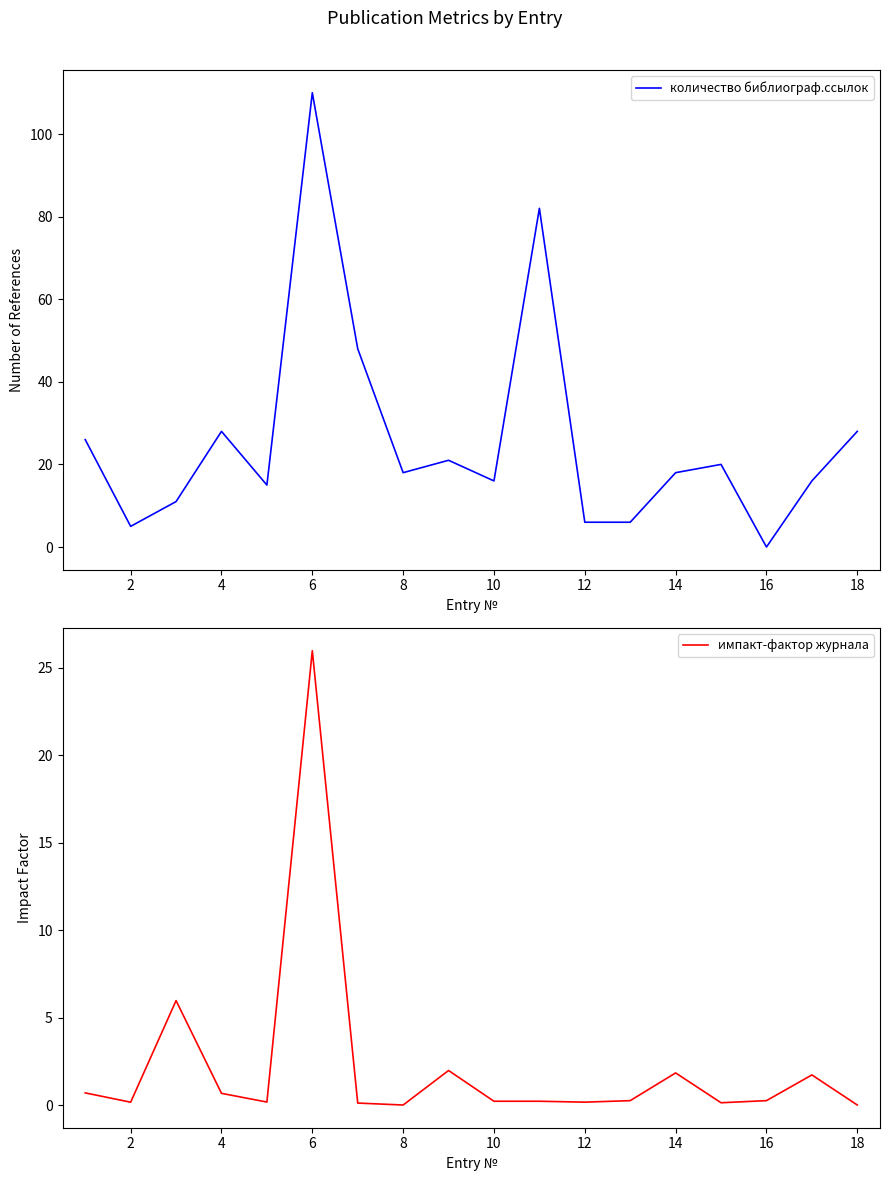

Does the chart display data point markers on the line(s)?

No